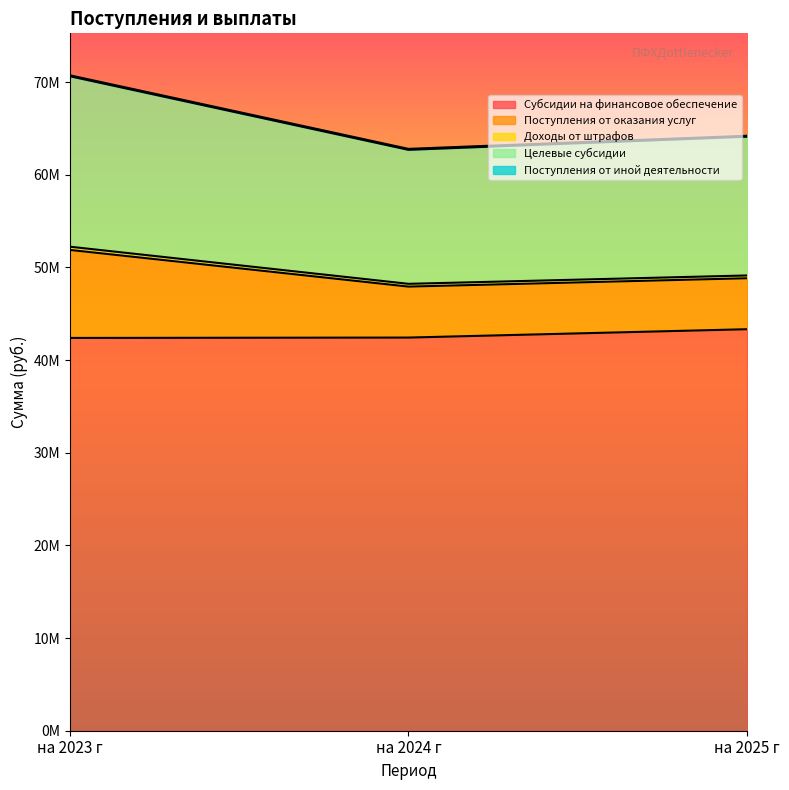

Does the chart display data point markers on the line(s)?

No